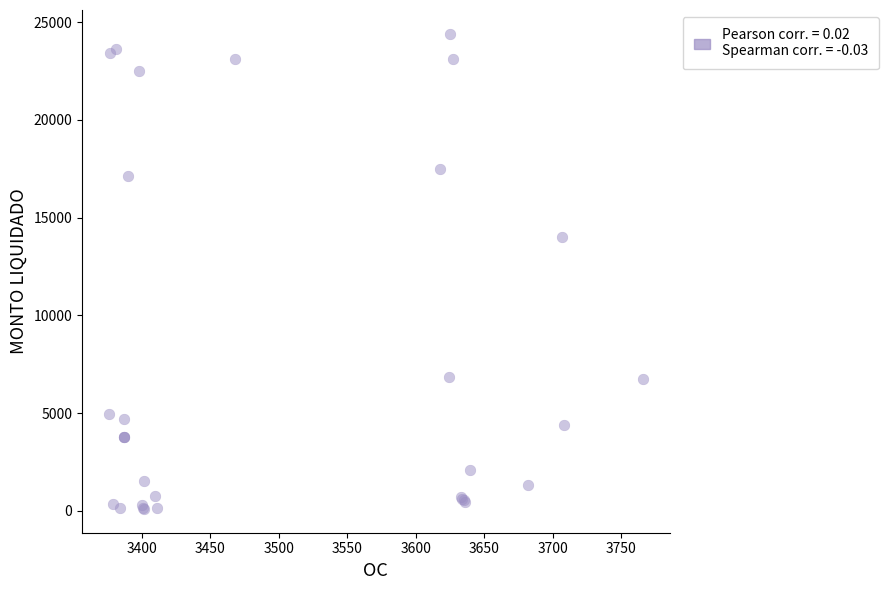

What Y value in the scatter plot is closest to 12247?

14000.0